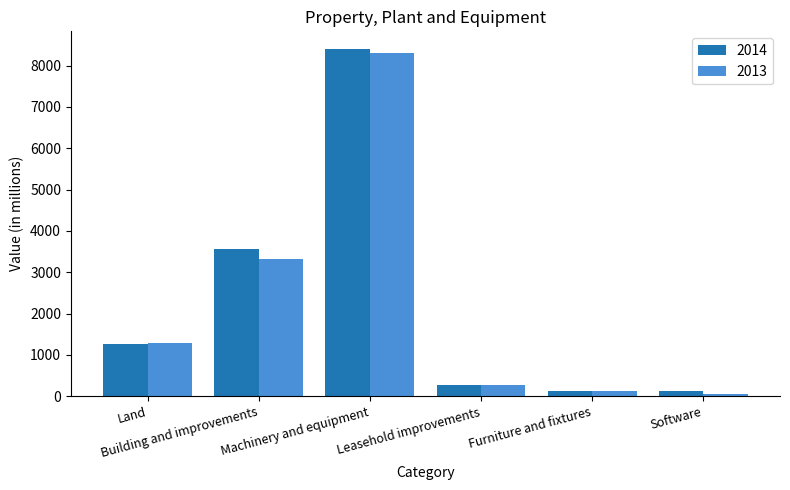

What is the average value of the 2013 series?

2227